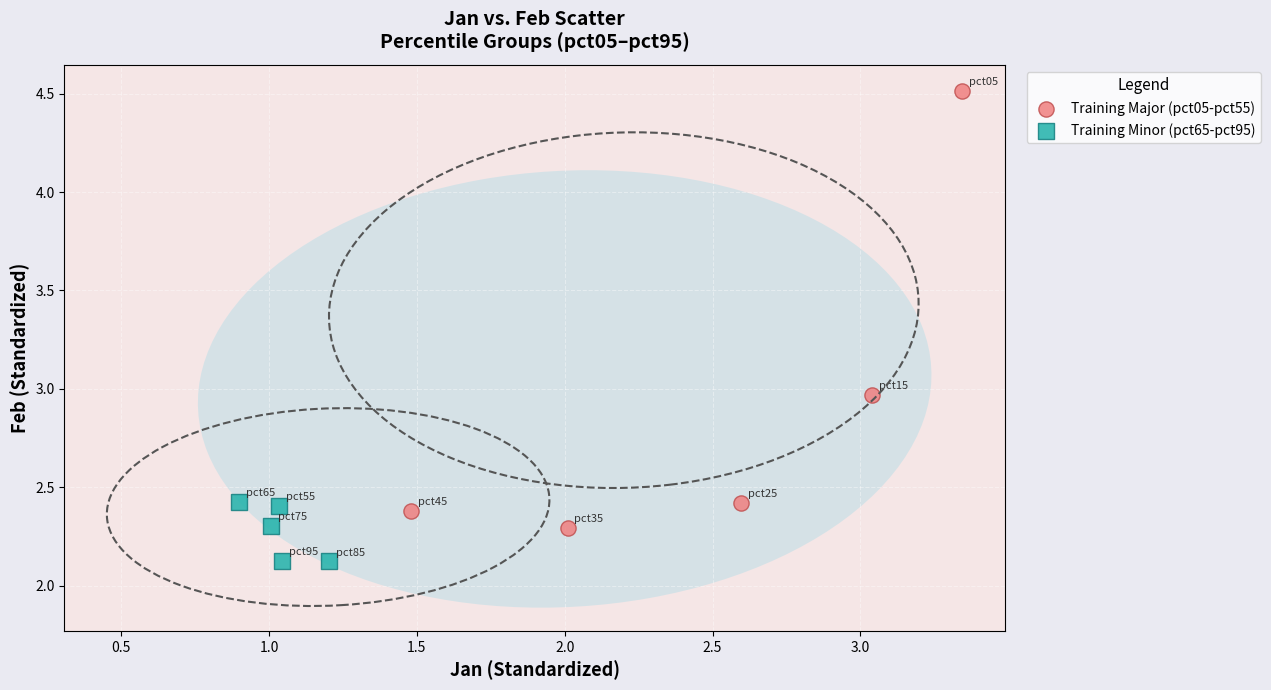

Which series contains the lowest Y value?

Training Minor (pct65-pct95)